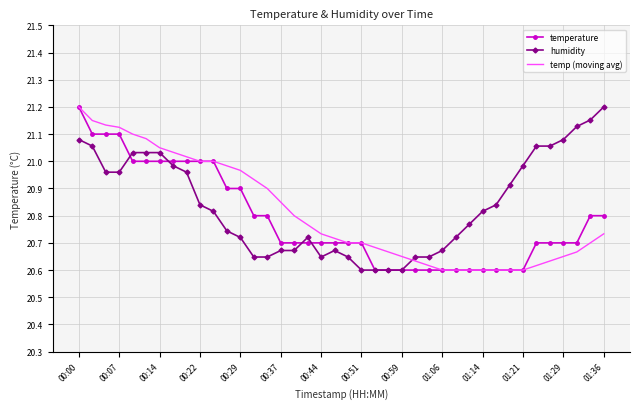

Is it true that humidity equals 5.6 at 00:44?

False